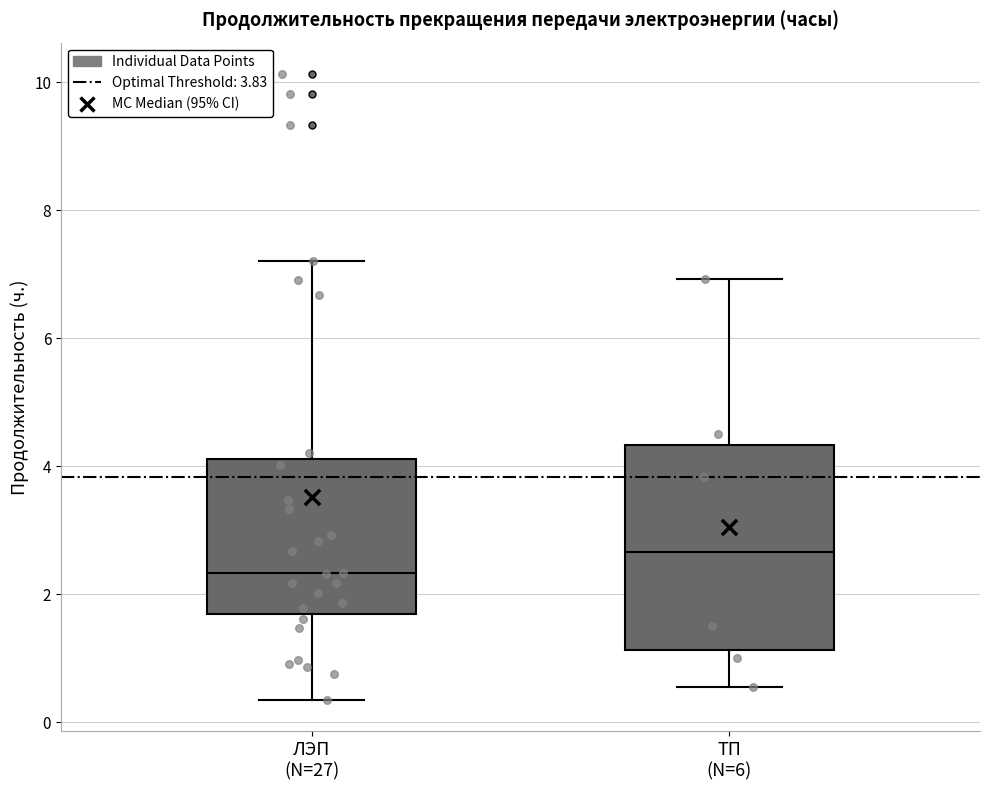

Where is the upper edge of the box for ТП (N=6) on the y-axis? The values are not printed on the chart, so give them approximately, as read against the axis.

4.4